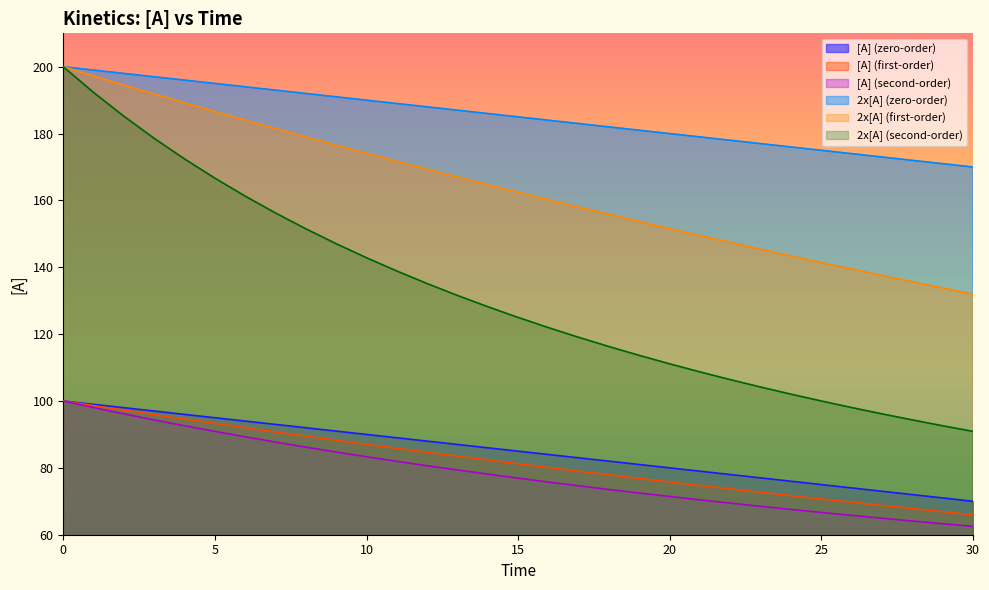

The value of [A] (first-order) at 3 is 95.9. True or false?

True